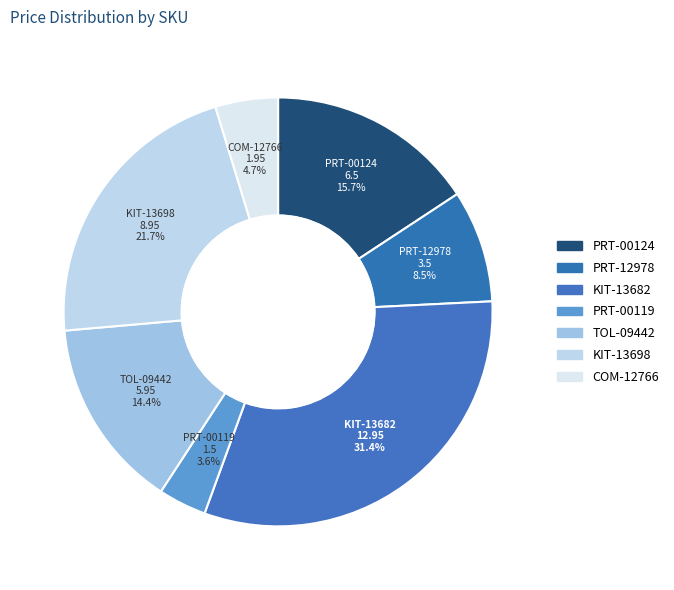

To the nearest percent, what portion does KIT-13698 represent?

22%